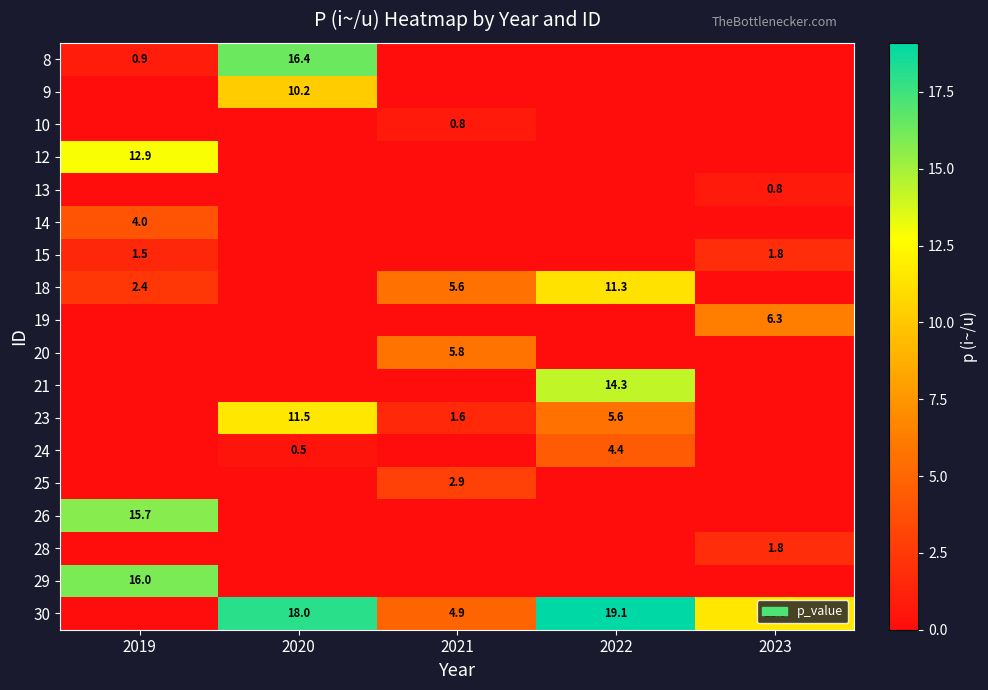

What is the difference between the 15 values at 2019 and 2023?

0.3